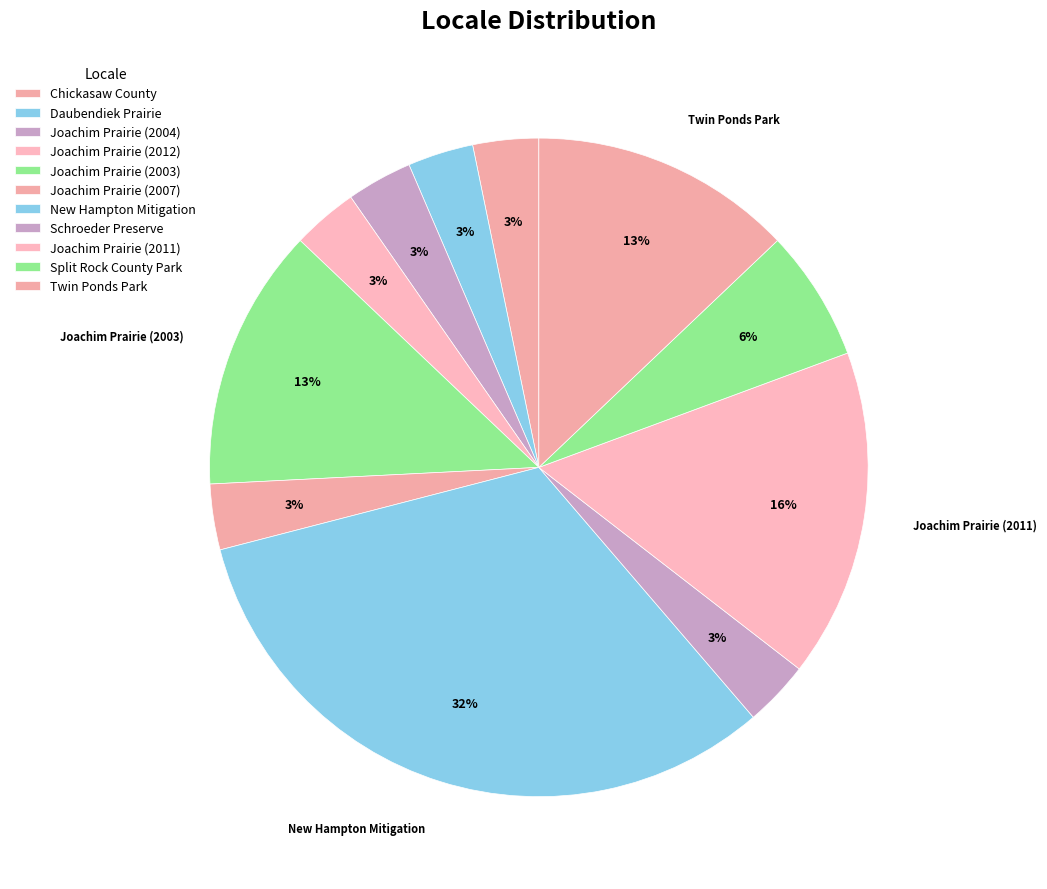

How many slices are in this pie chart?

11